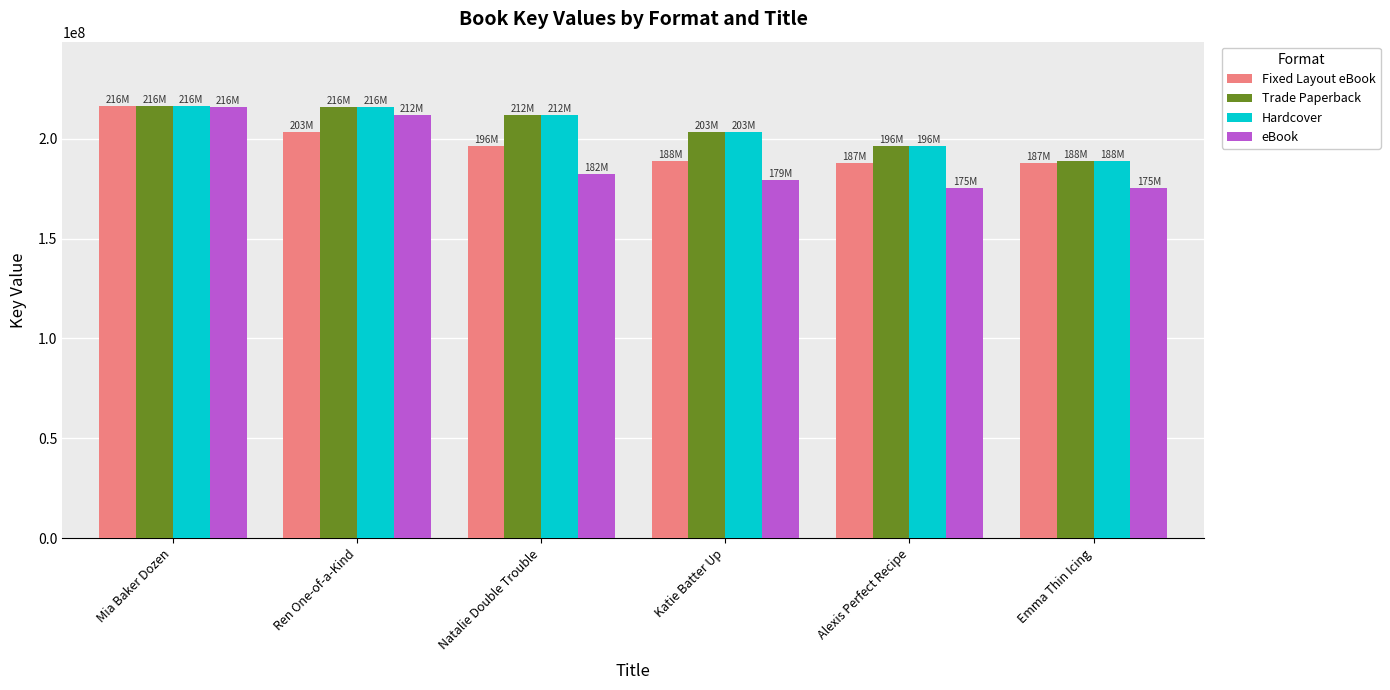

Which series changed the most between Mia Baker Dozen and Emma Thin Icing?

eBook